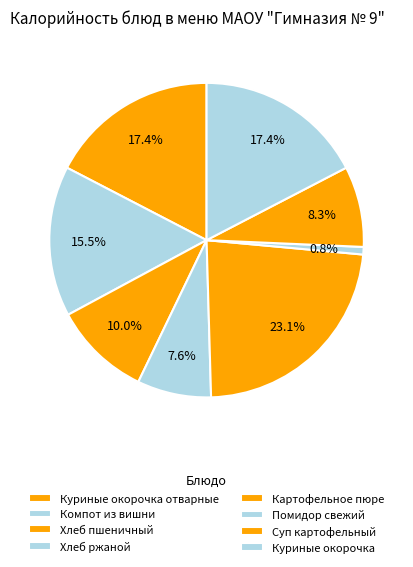

Count the number of slices in the pie.

8